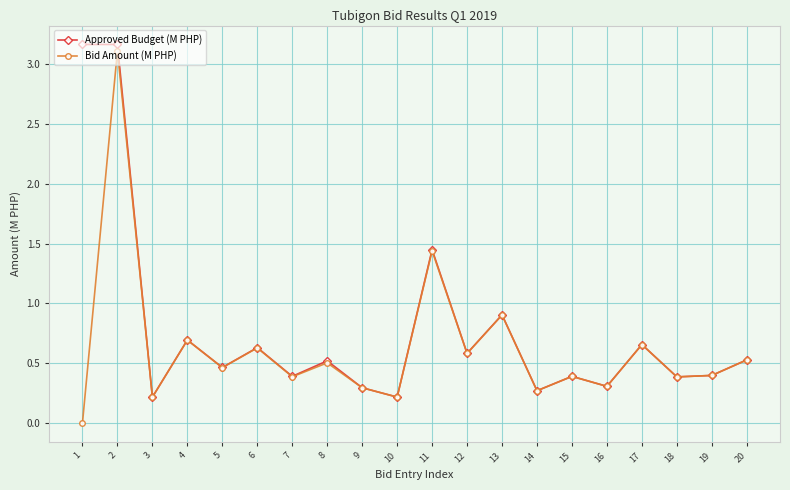

The Bid Amount (M PHP) series shows 0.6 at 18. True or false?

False